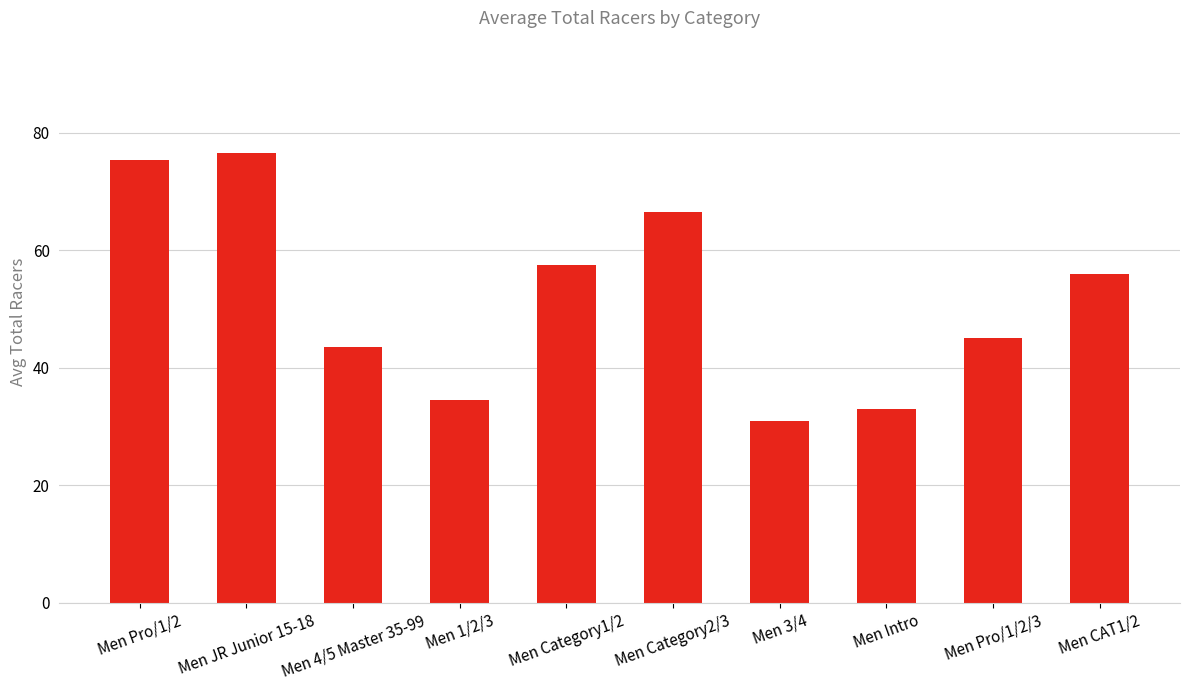

At which label does the data first exceed 56?

Men Pro/1/2